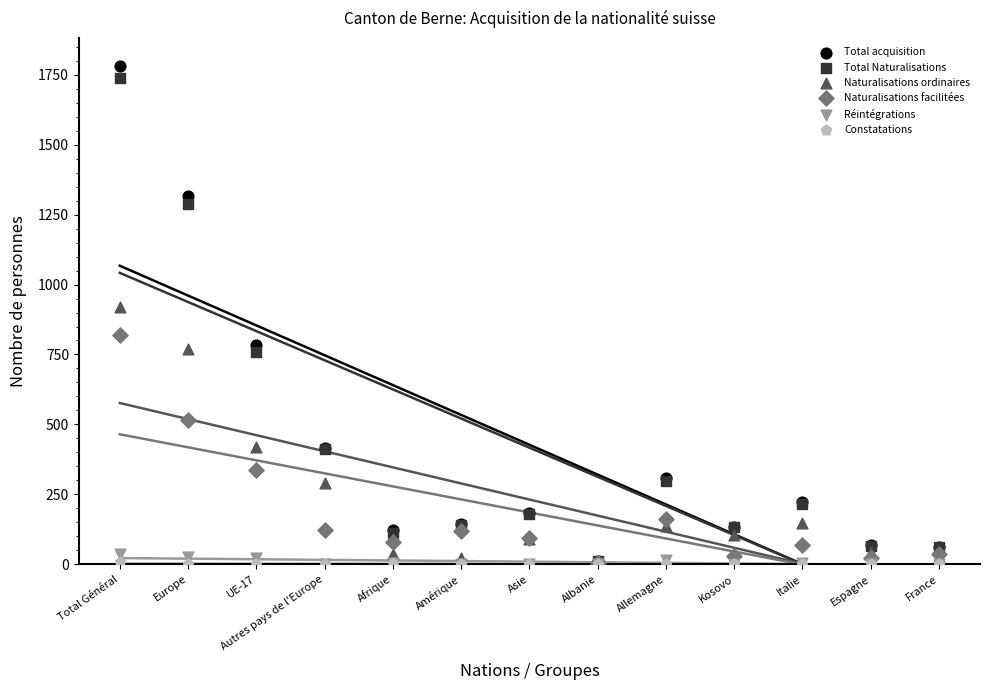

Which series reaches the maximum Y coordinate?

Total acquisition